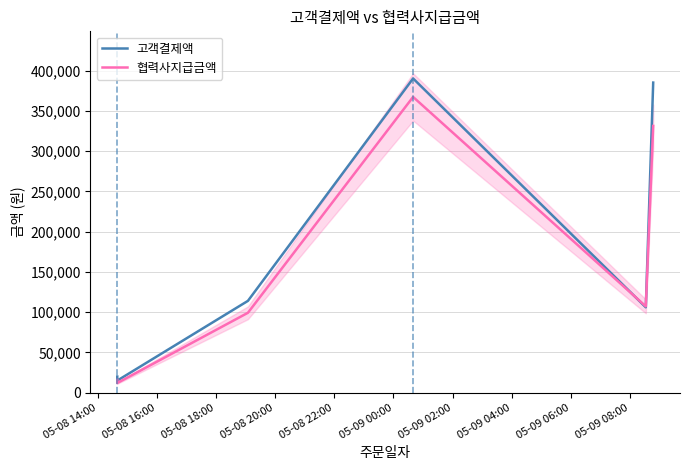

What is the label of the 5th point from the left?

05-08 22:00